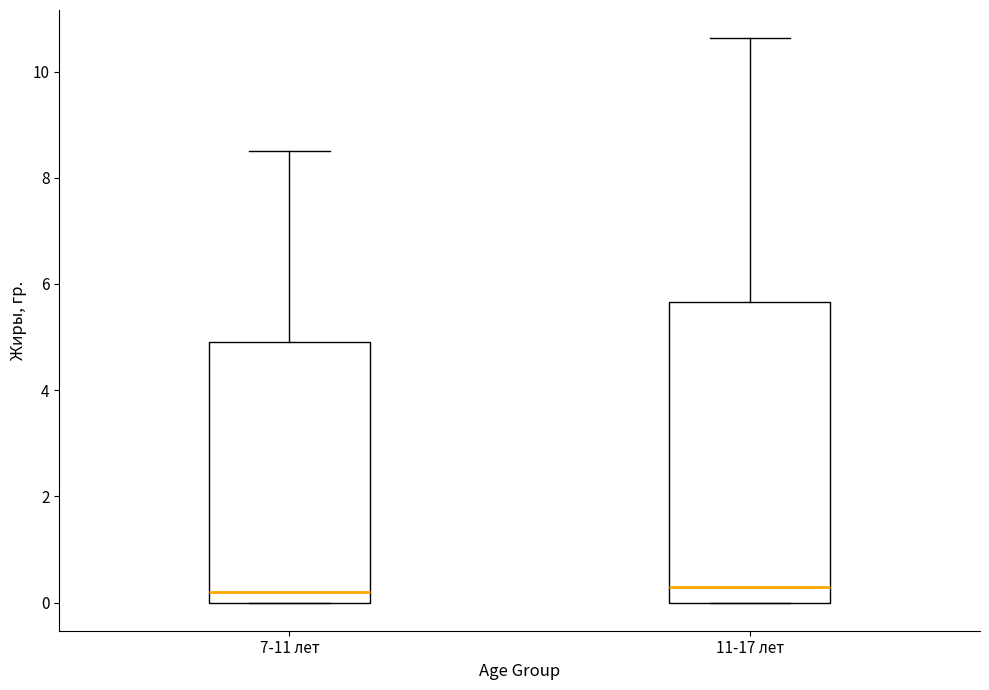

Reading left to right, transcribe this box plot: for each box, give where its median line is, the range the box spans, and where its two whiskers end, as read against the y-axis. The values are not printed on the chart, so give them approximately, as read against the axis.

7-11 лет: median 0.2, box 0.0 to 5.0, whiskers 0.0 to 8.6
11-17 лет: median 0.2, box 0.0 to 5.6, whiskers 0.0 to 10.6